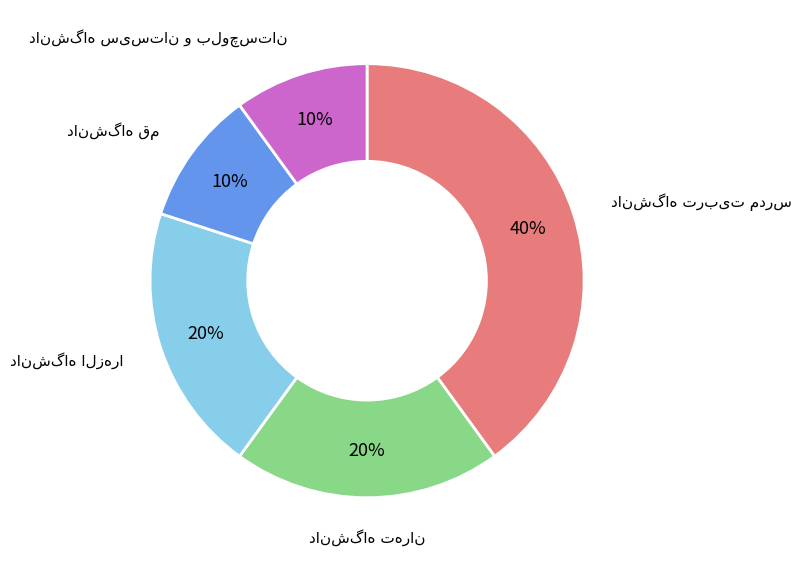

To the nearest percent, what is the average slice percentage?

20%